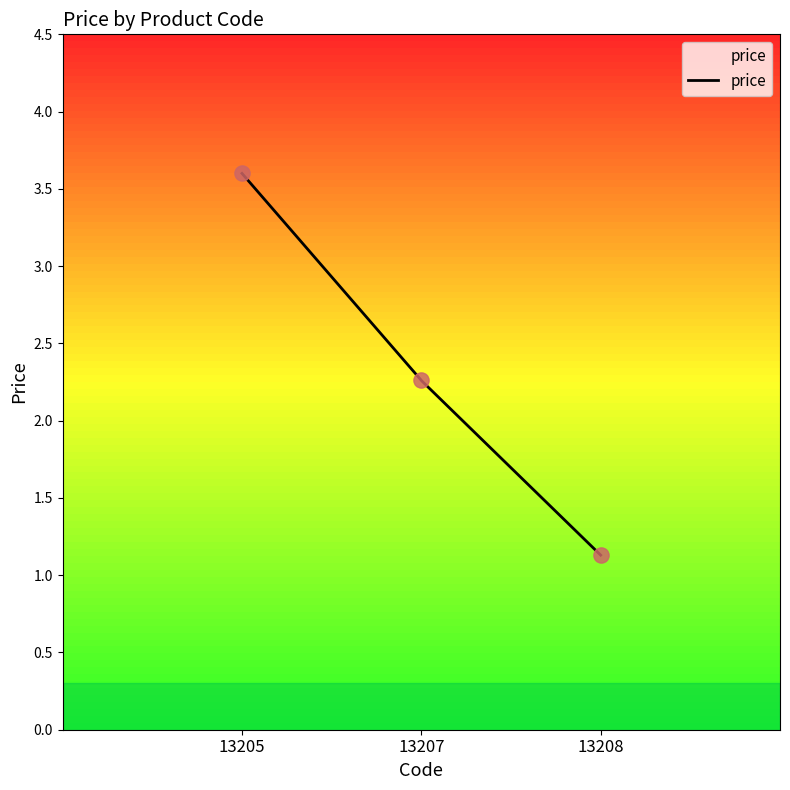

What is the ratio of the value at 13208 to the value at 13208?

1.0